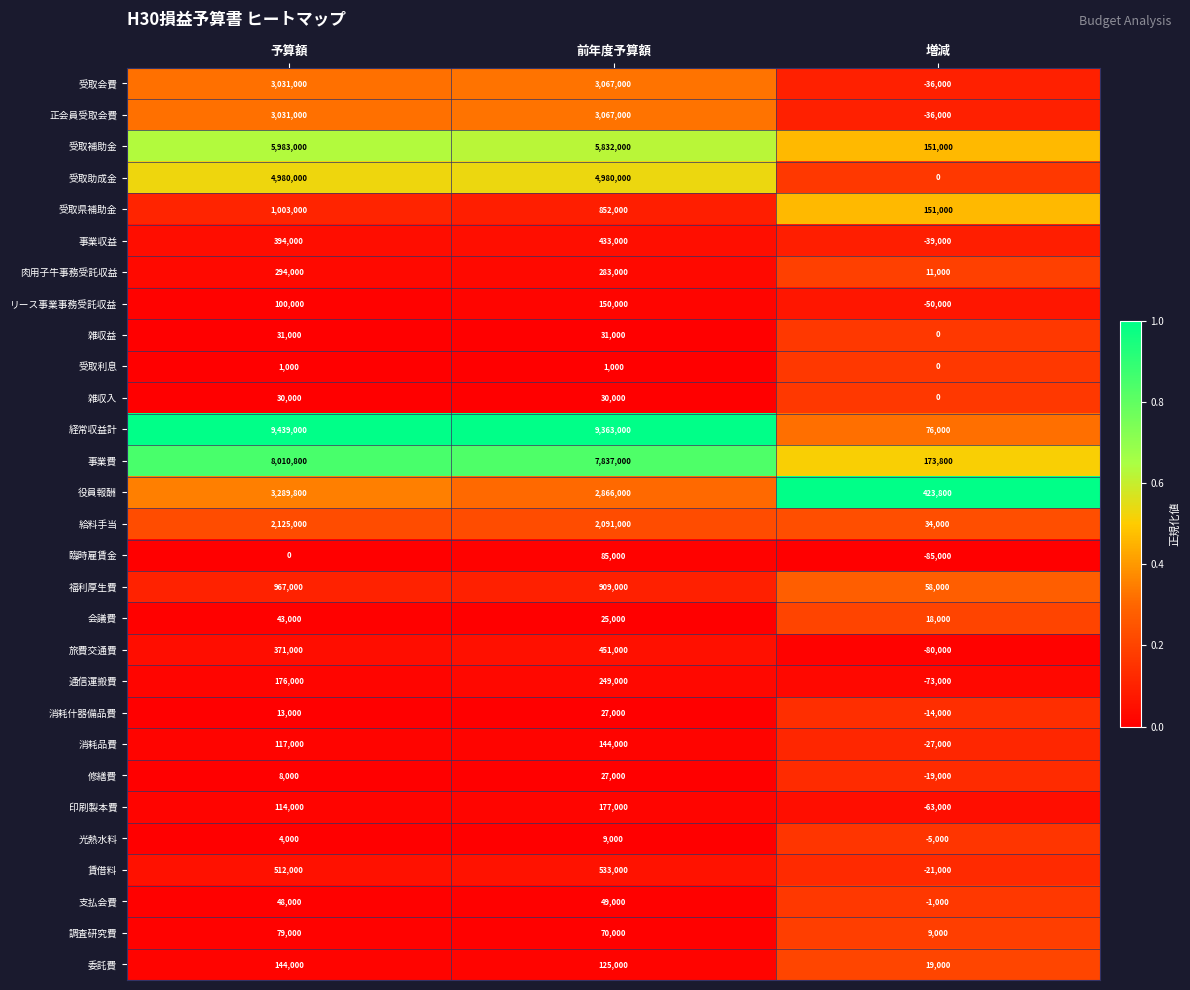

Count the number of data series in this chart.

29